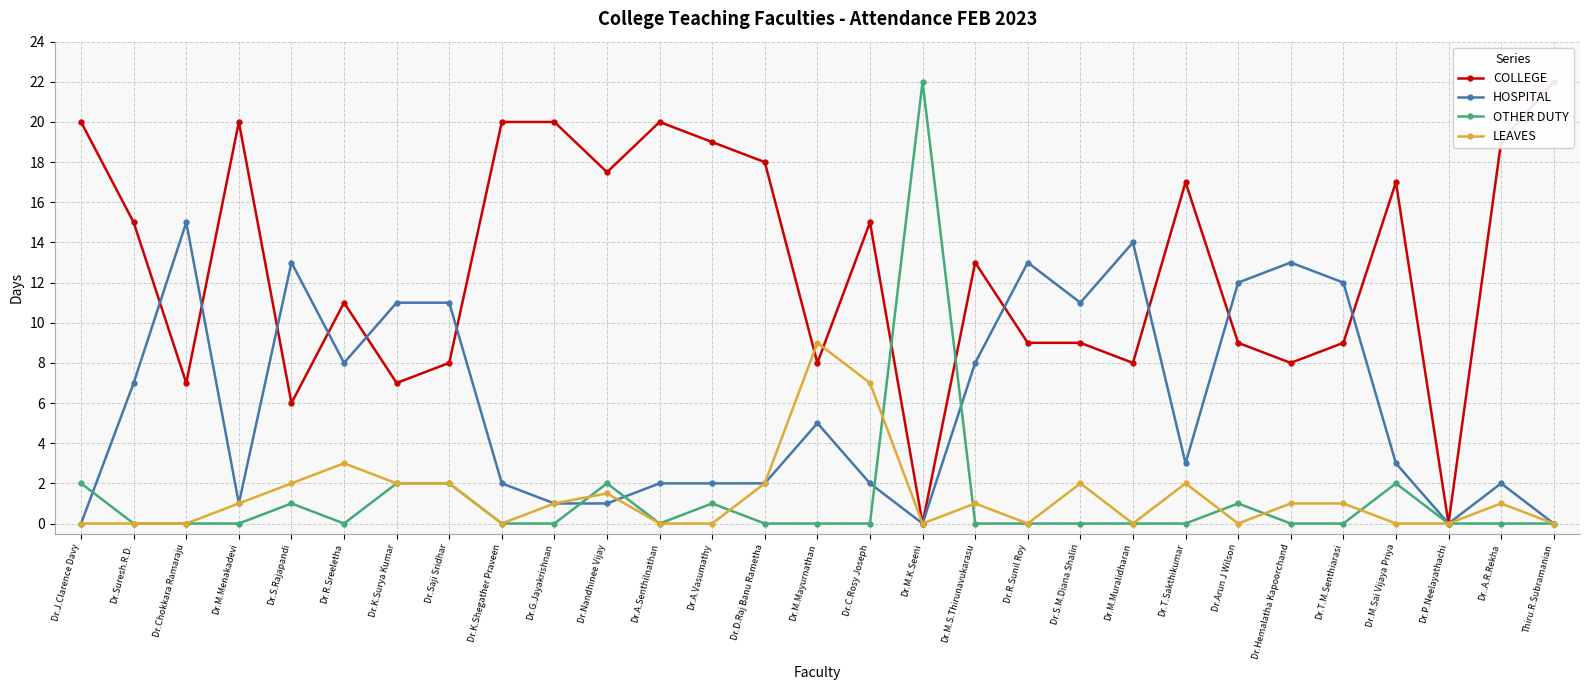

What is the difference between the HOSPITAL values at Dr.Nandhinee Vijay and Dr.J.Clarence Davy?

1.0